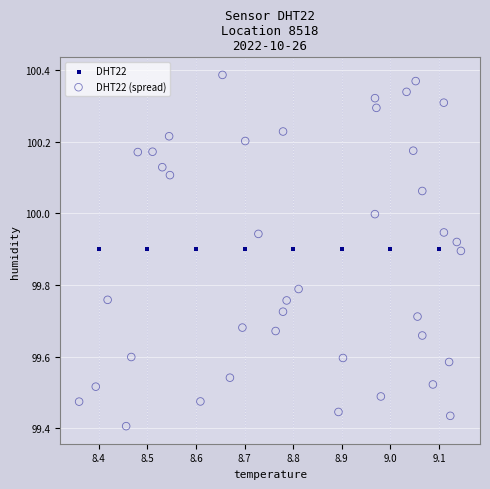

Which series reaches the minimum Y coordinate?

DHT22 (spread)